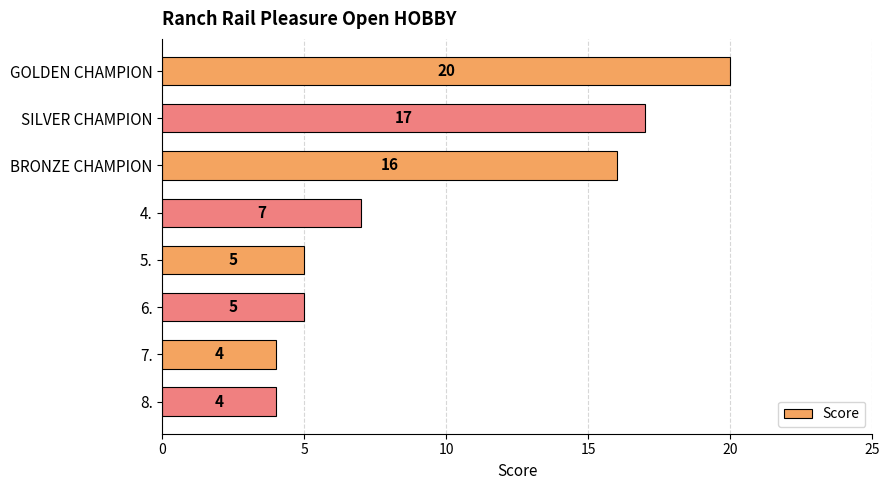

Does the chart contain any negative values?

No